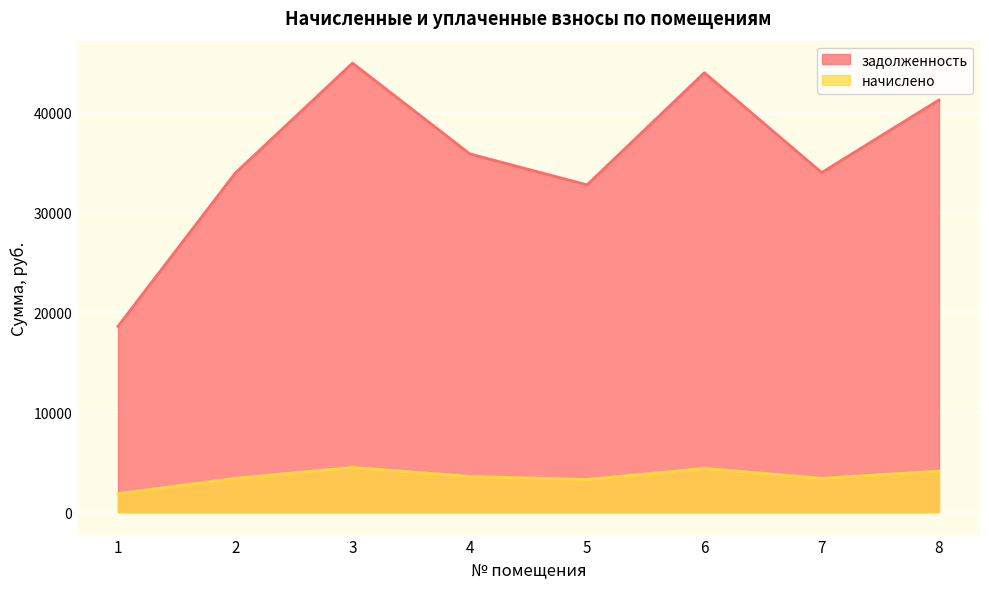

Is the value of начислено at 2 greater than the value of задолженность at 2?

No